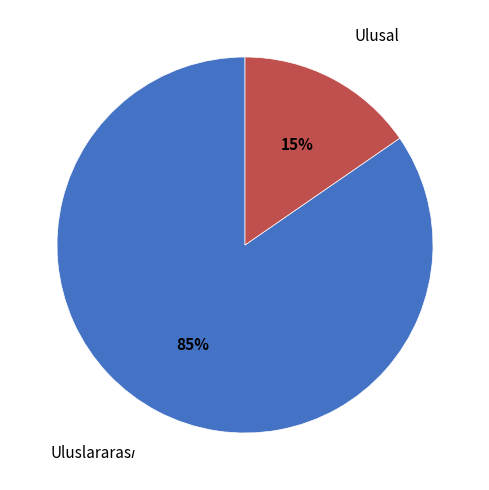

How many slices are in this pie chart?

2